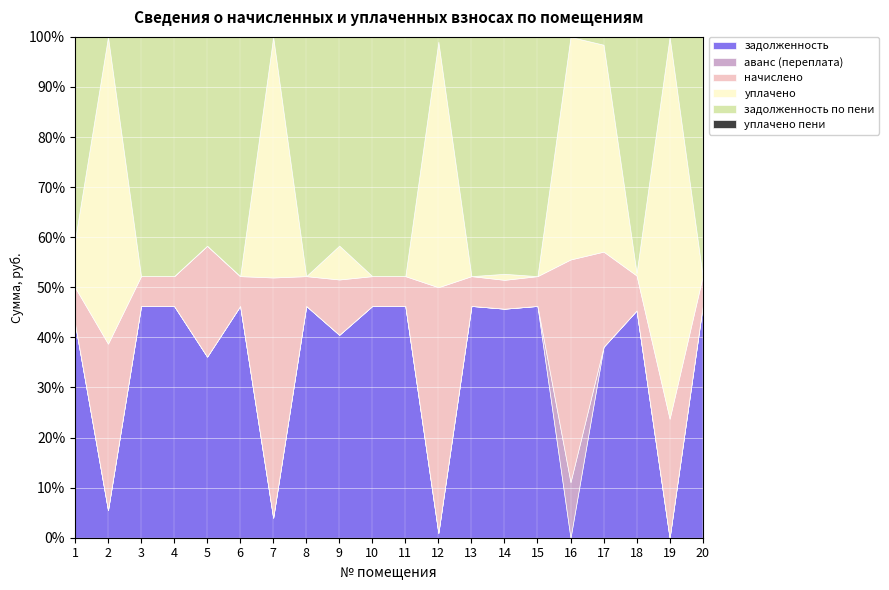

What is the sum of all задолженность values?

675.8